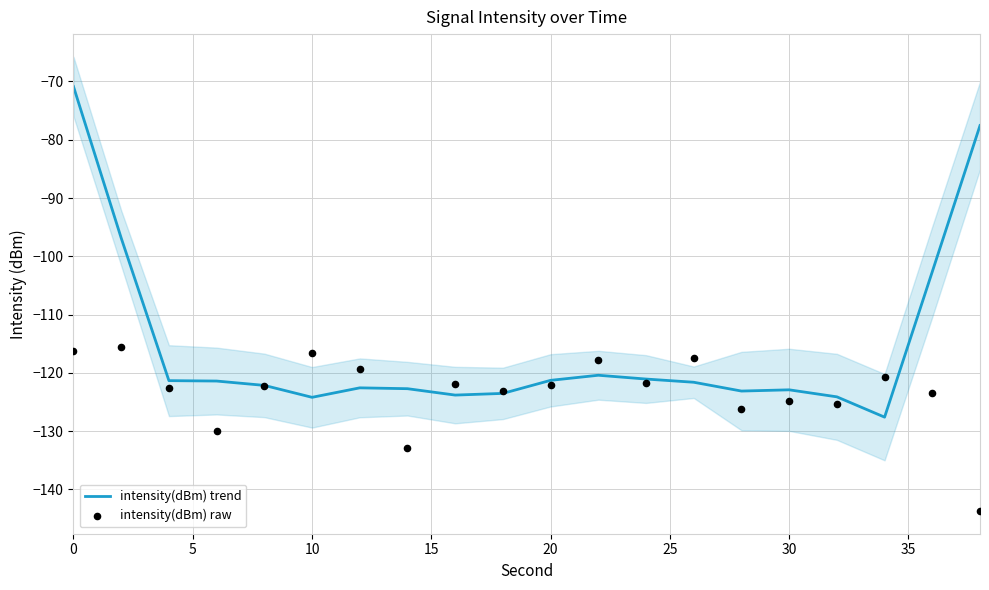

Which series reaches the maximum Y coordinate?

intensity(dBm) trend